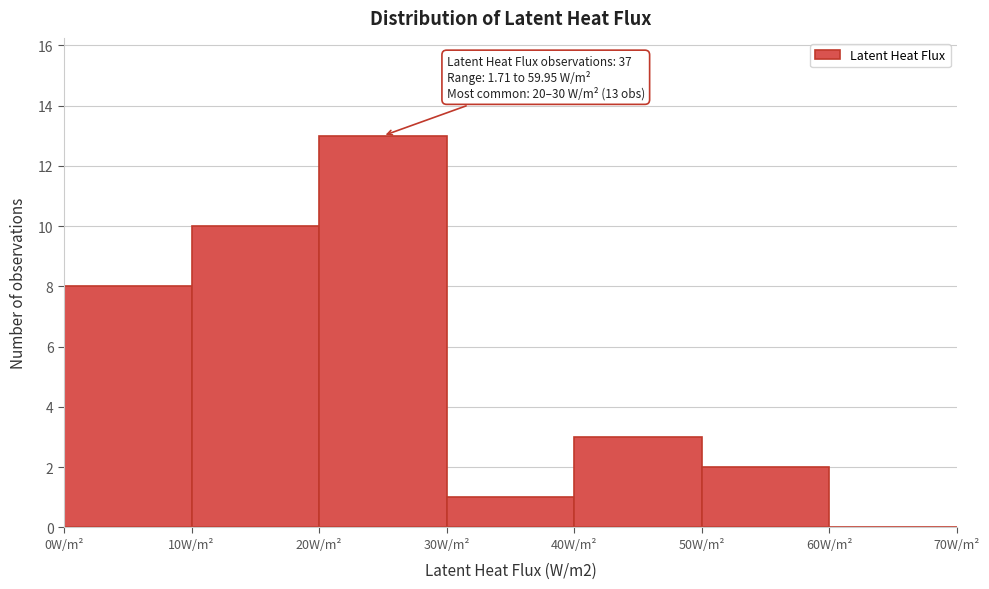

Over which range of the x-axis is the bar tallest?

20 to 30